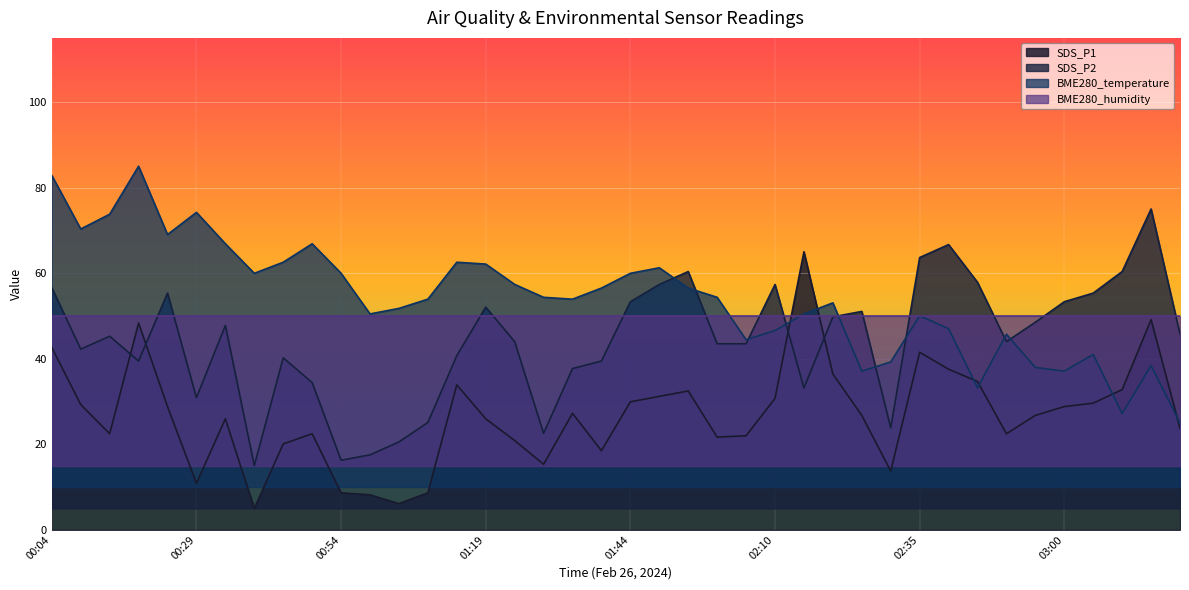

True or false: BME280_temperature has a value of 69.0 at 00:24.

True